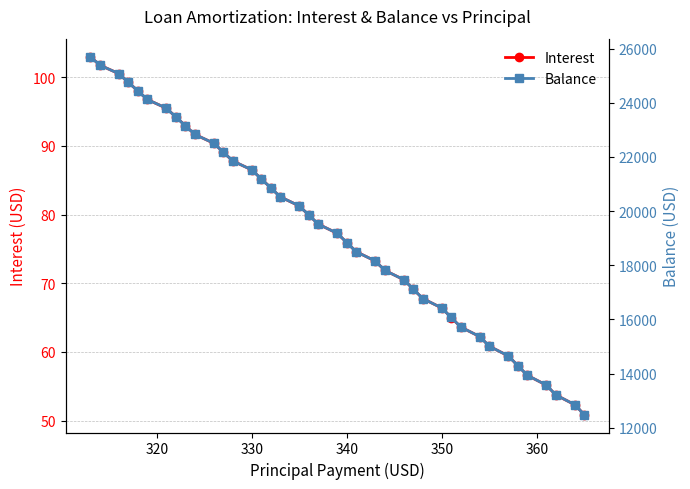

Reading right to left, list all the values displayed in this chart.

Interest: 50.9	52.3	53.7	55.2	56.6	58.0	59.4	60.8	62.2	63.6	65.0	66.4	67.8	69.1	70.5	71.9	73.2	74.6	75.9	77.3	78.6	79.9	81.2	82.6	83.9	85.2	86.5	87.8	89.1	90.4	91.7	93.0	94.2	95.5	96.8	98.0	99.3	100.5	101.8	103.0
Balance: 12483.0	12848.0	13212.0	13574.0	13935.0	14294.0	14652.0	15009.0	15364.0	15718.0	16070.0	16421.0	16771.0	17119.0	17466.0	17812.0	18156.0	18499.0	18840.0	19180.0	19519.0	19856.0	20192.0	20527.0	20860.0	21192.0	21523.0	21853.0	22181.0	22508.0	22834.0	23158.0	23481.0	23803.0	24124.0	24443.0	24761.0	25078.0	25394.0	25708.0